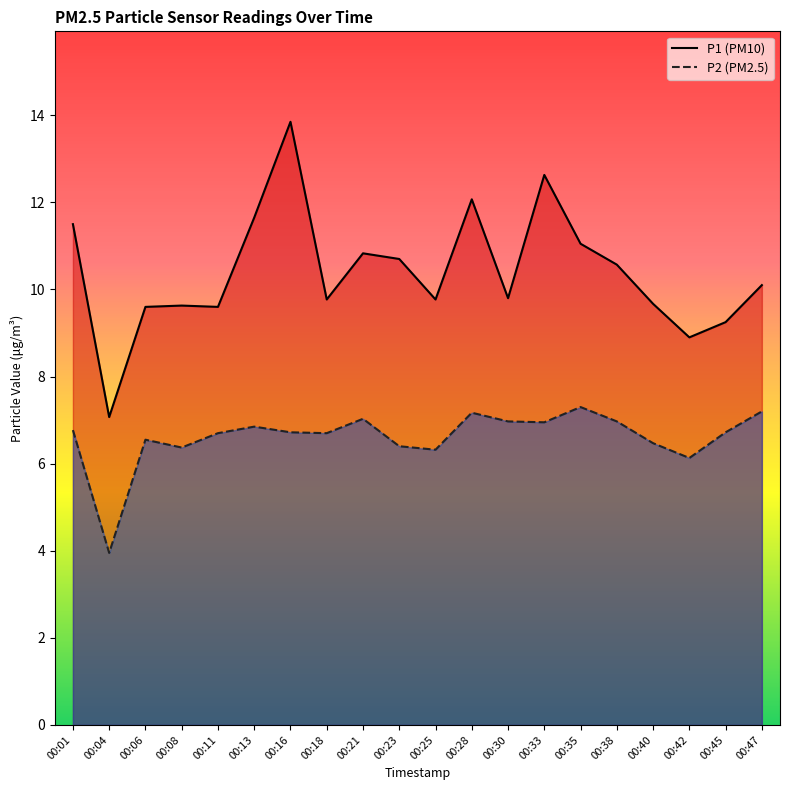

Which series has the largest total across all categories?

P1